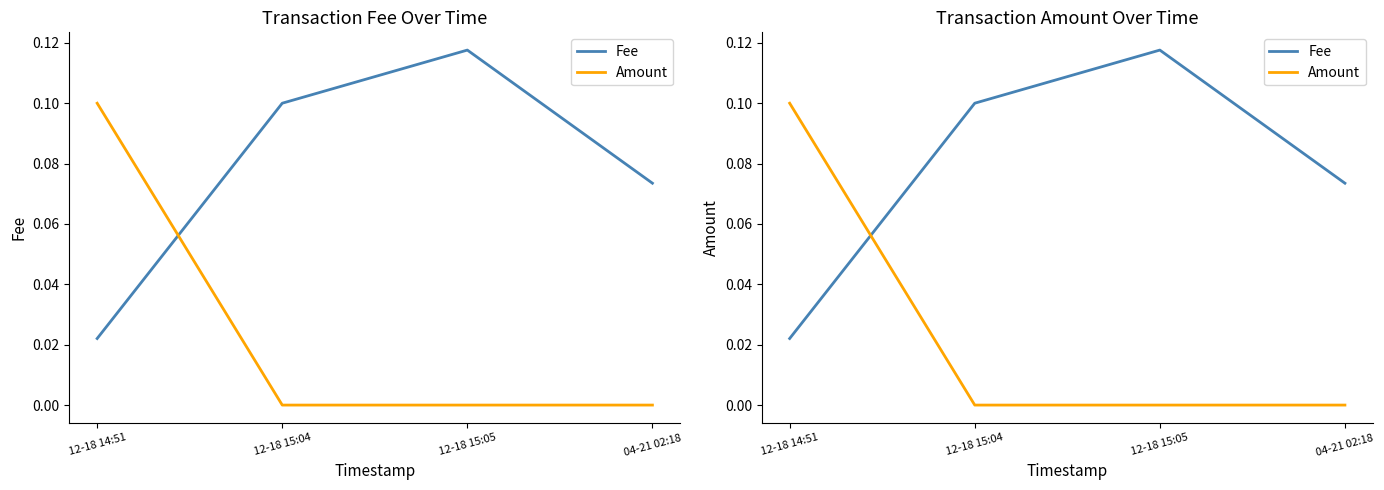

Reading right to left, what are all the values shown in this chart?

Fee: 0.1	0.1	0.1	0.0
Amount: 0.0	0.0	0.0	0.1